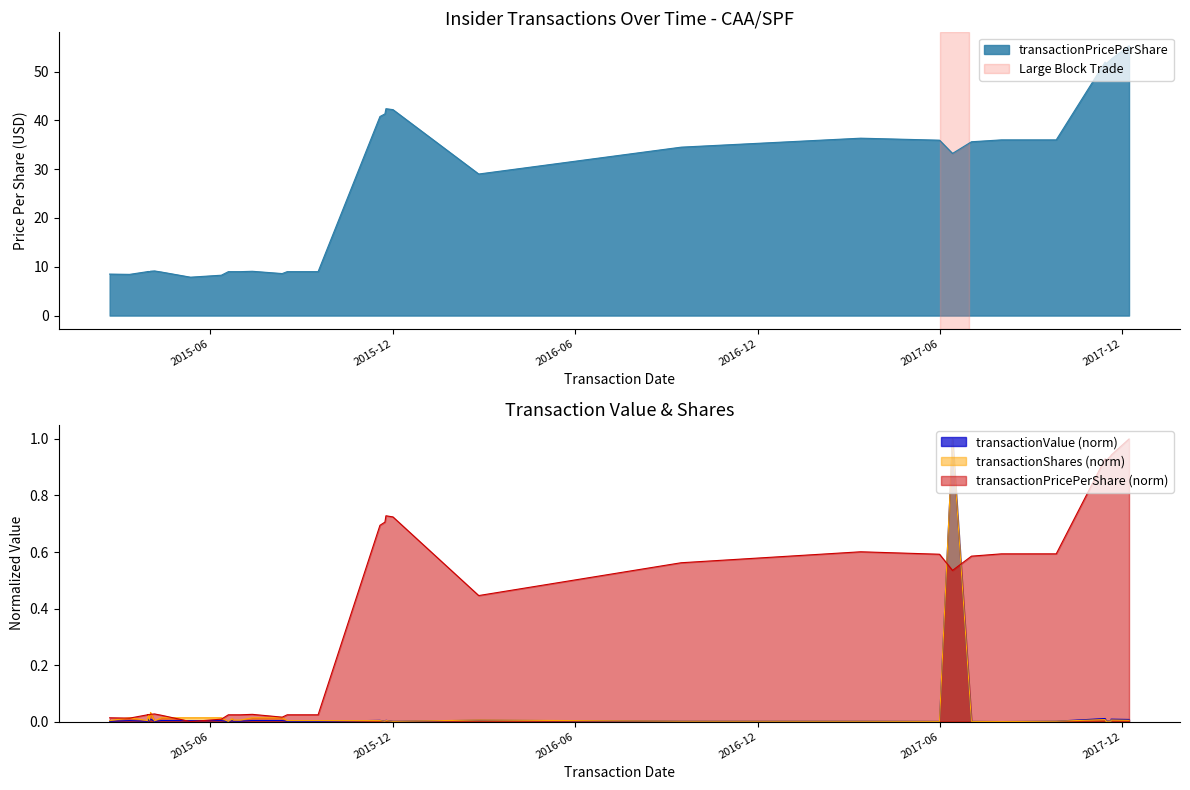

True or false: transactionValue and transactionShares intersect in this chart.

True